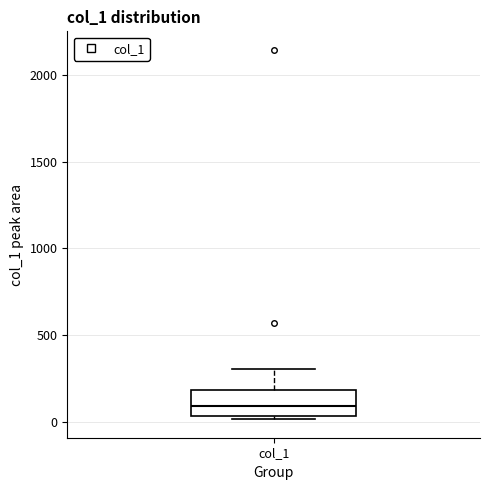

Transcribe this box plot: give where the median line is, the range the box spans, and where the two whiskers end, as read against the y-axis. The values are not printed on the chart, so give them approximately, as read against the axis.

median 100, box 50 to 200, whiskers 0 to 300